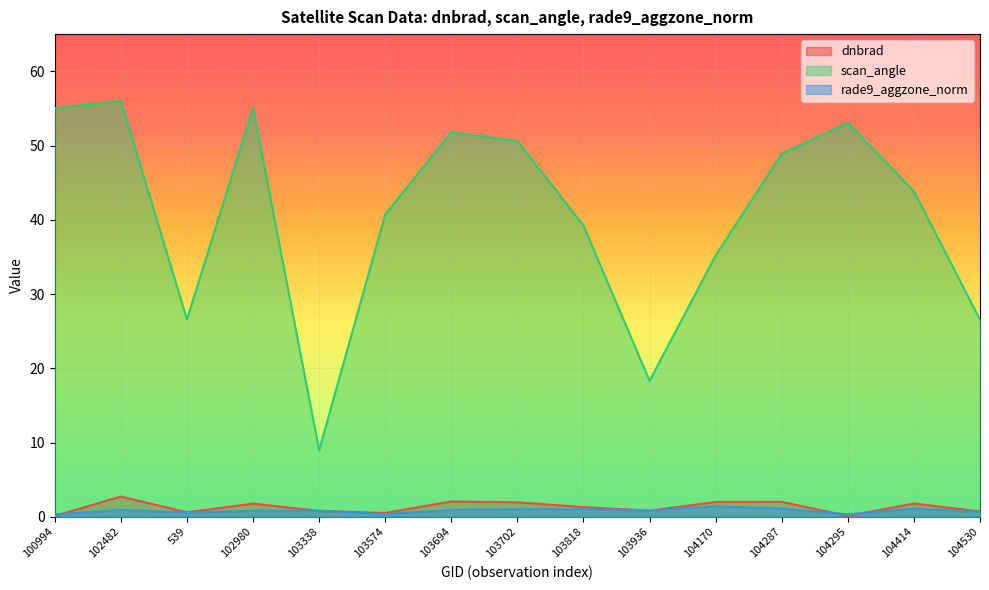

How many times do dnbrad and rade9_aggzone_norm cross each other?

7